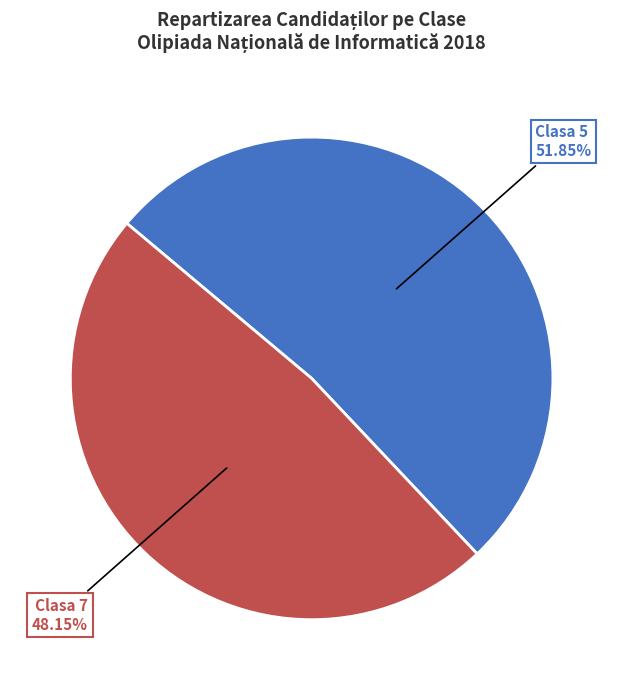

Count the number of slices in the pie.

2